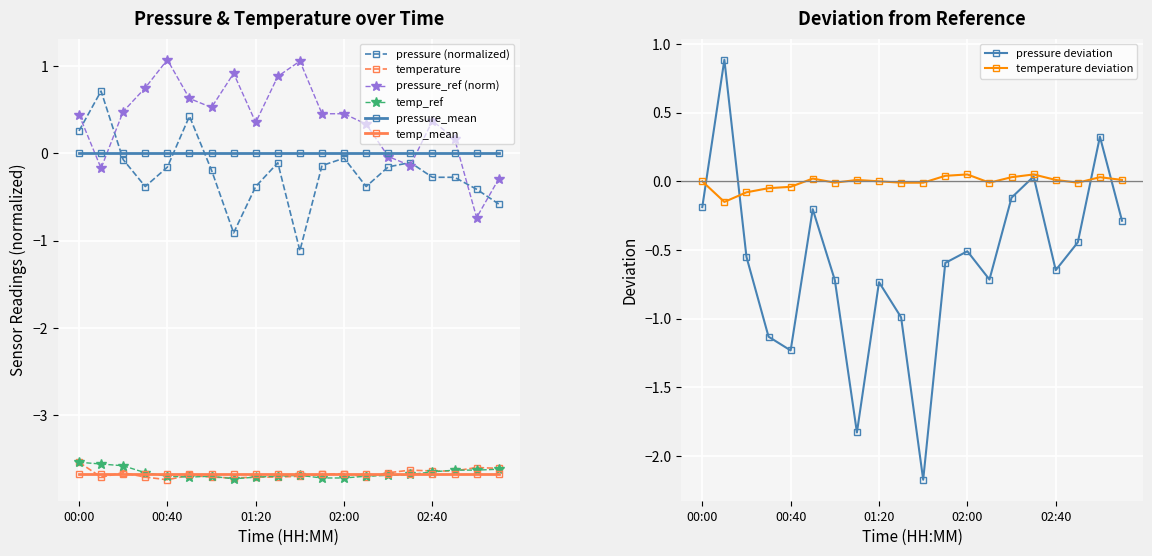

At which category does pressure reach its first local valley?

00:30